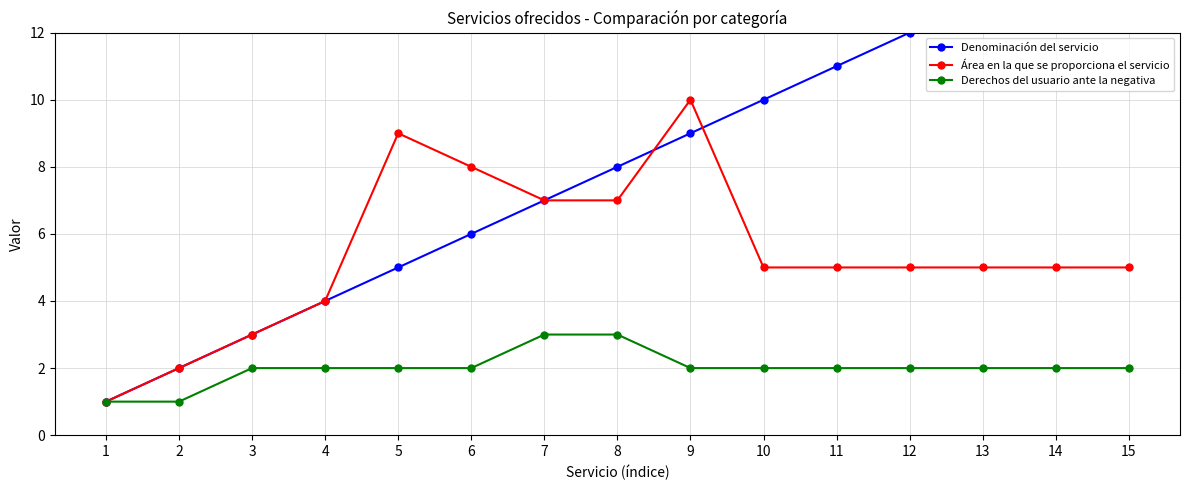

Which series has the largest range (max minus min)?

Denominación del servicio